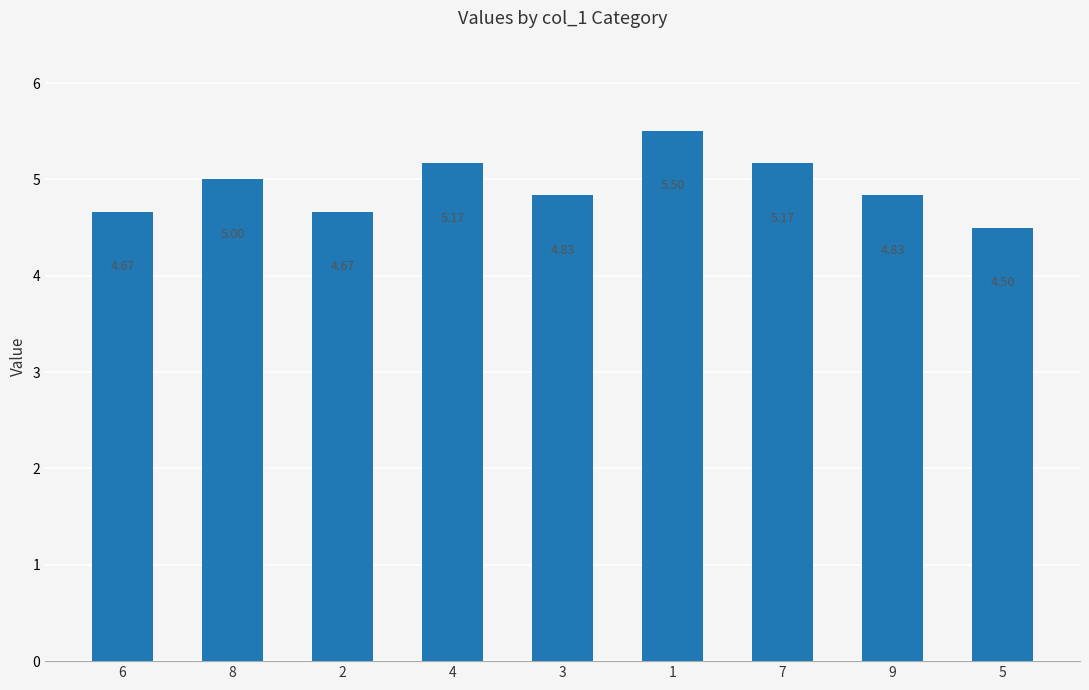

What is the ratio of the value at 1 to the value at 6?

1.2